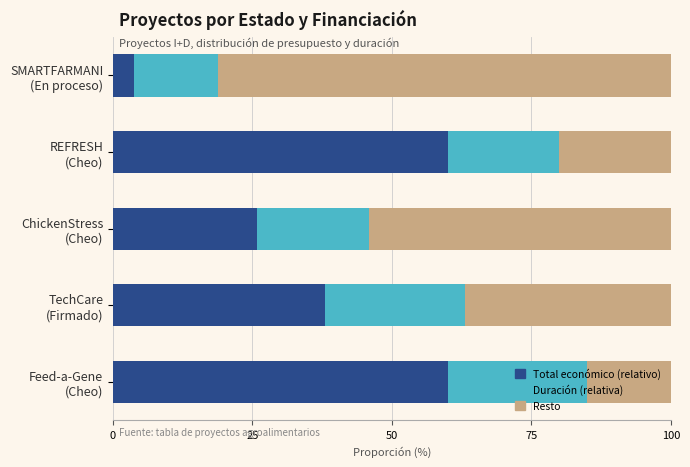

What are all the series names shown in the legend?

Total económico (relativo), Duración (relativa), Resto